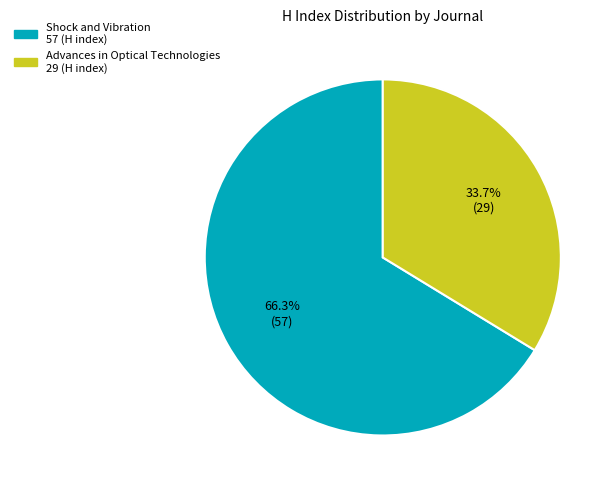

Combined, what portion of the pie is Shock and Vibration and Advances in Optical Technologies?

100.0%